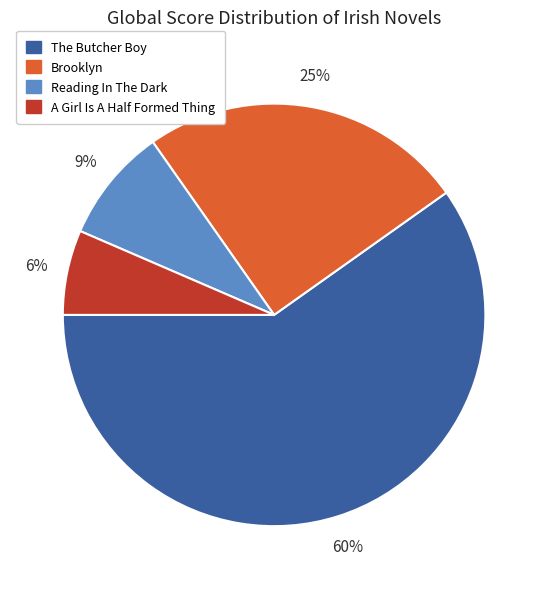

True or false: Brooklyn accounts for 25% of the total.

True